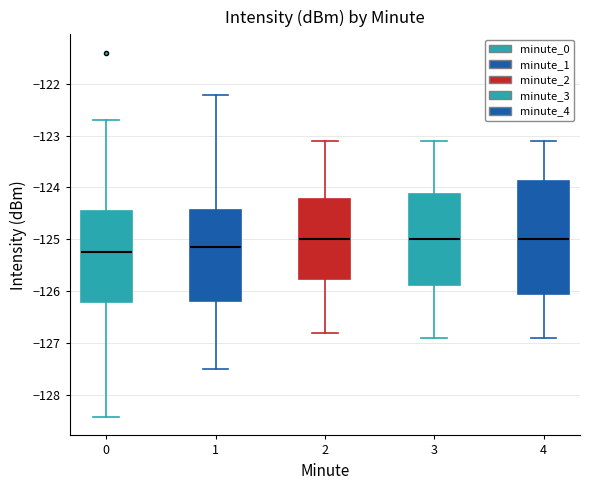

Reading left to right, read every box against the y-axis: the position of its median line, the range the box covers, and the ends of its whiskers. The values are not printed on the chart, so give them approximately, as read against the axis.

0: median -125.2, box -126.2 to -124.5, whiskers -128.4 to -122.7
1: median -125.1, box -126.2 to -124.4, whiskers -127.5 to -122.2
2: median -125.0, box -125.8 to -124.2, whiskers -126.8 to -123.1
3: median -125.0, box -125.9 to -124.1, whiskers -126.9 to -123.1
4: median -125.0, box -126.0 to -123.9, whiskers -126.9 to -123.1